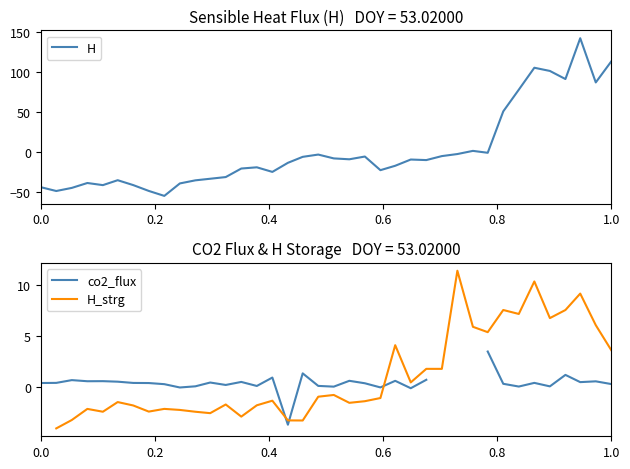

How many values in co2_flux are below zero?

5